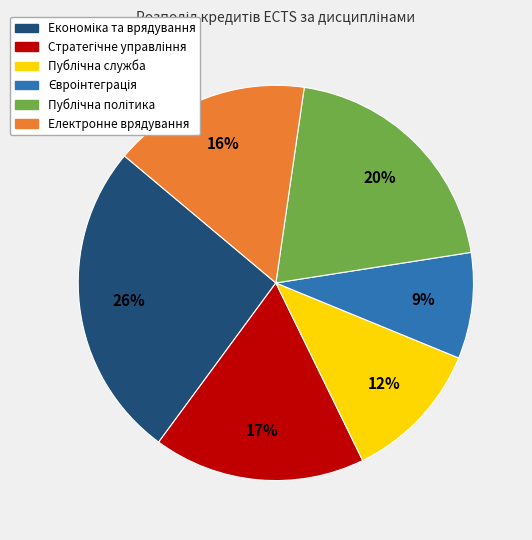

Does any single category account for the majority?

No